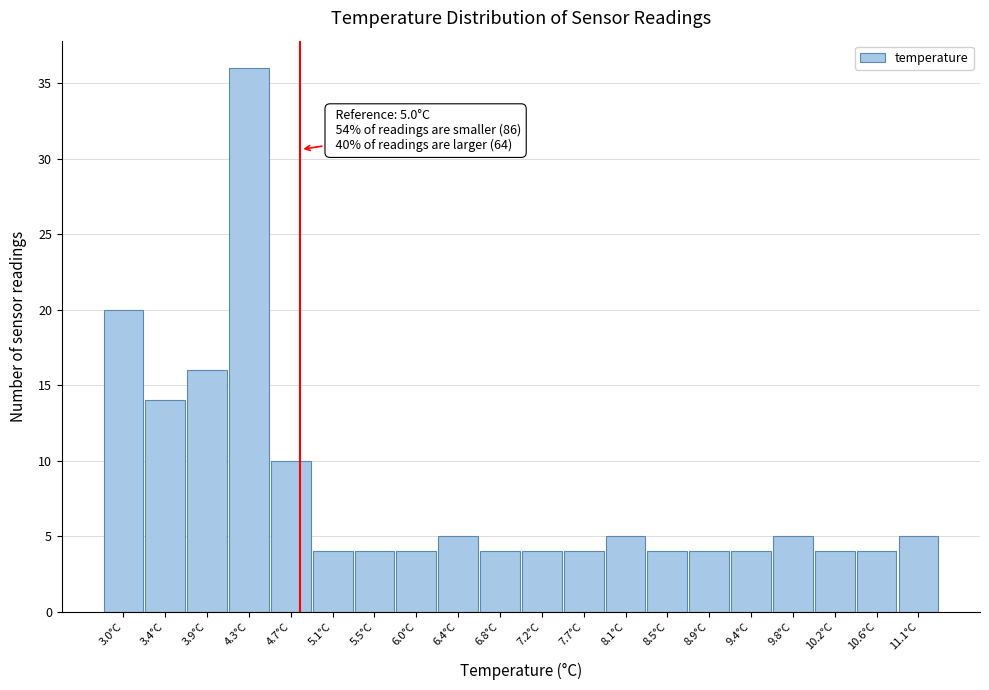

Reading left to right, list all the values displayed in this chart.

20	14	16	36	10	4	4	4	5	4	4	4	5	4	4	4	5	4	4	5